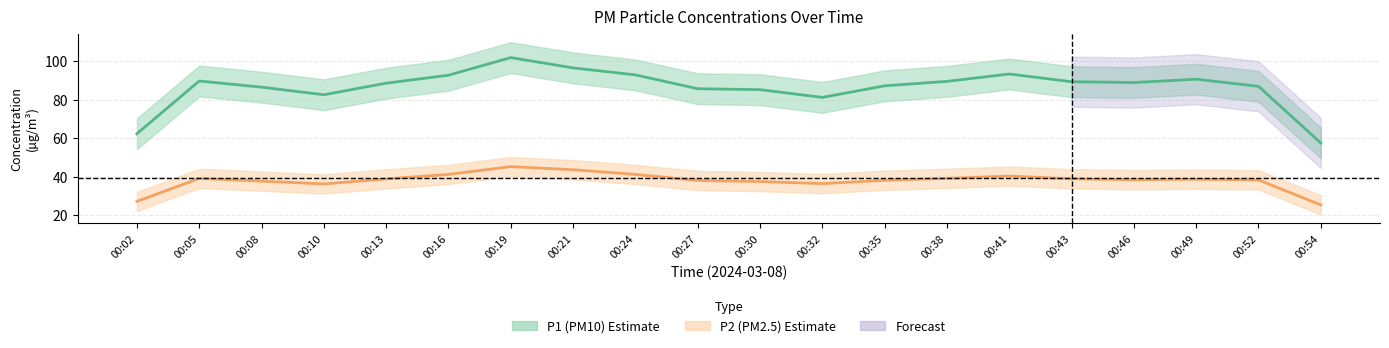

What is the value of the P2 (PM2.5) mean point at the 20th from the left?

25.4